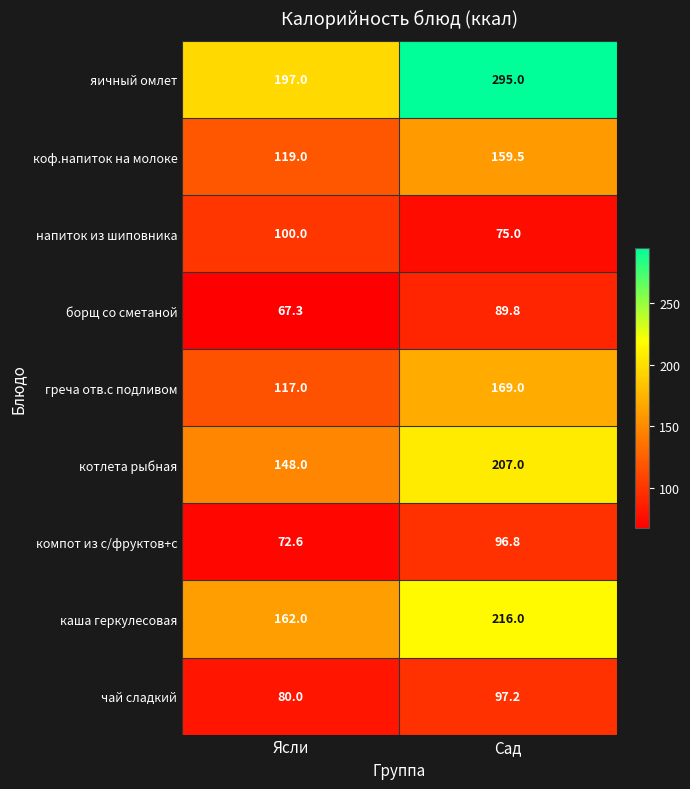

What is the difference between the highest and lowest values at Сад?

220.0